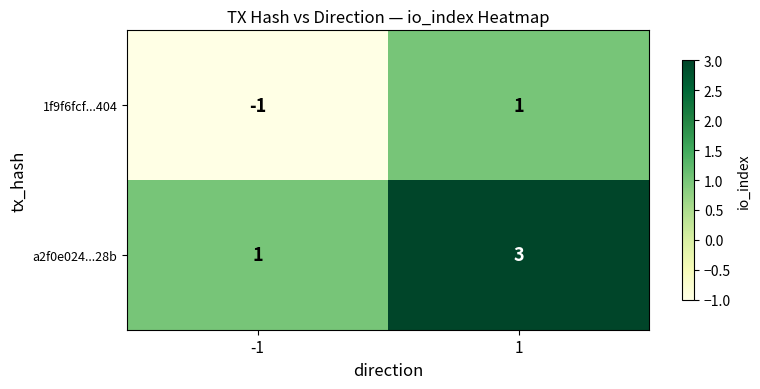

Which label corresponds to the largest value in the chart?

1